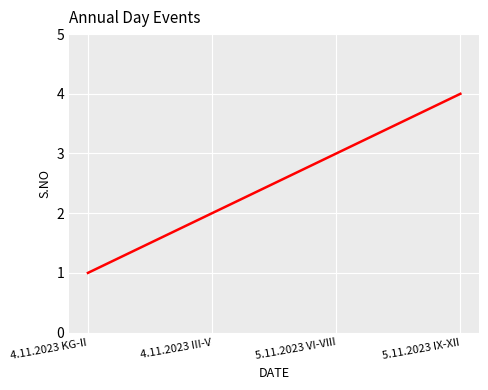

What position from the left is 5.11.2023 IX-XII?

4